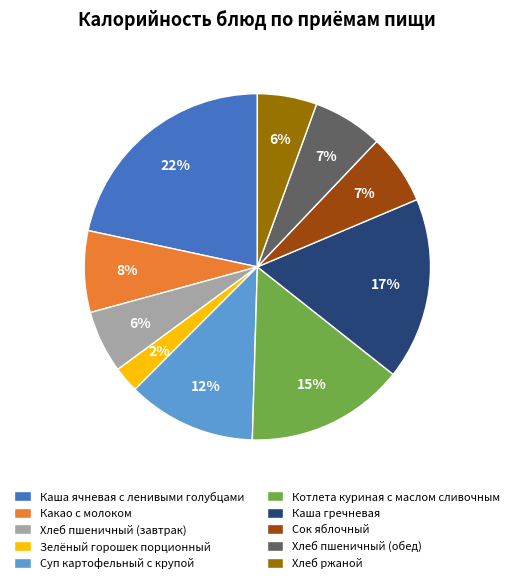

How many segments does this pie chart have?

10